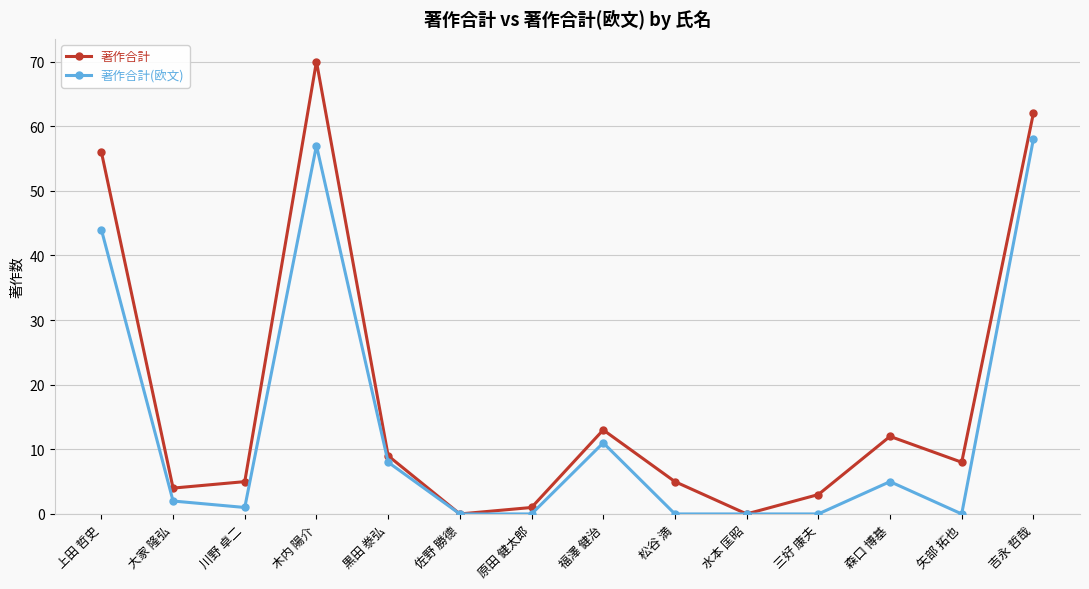

What is the greatest value displayed?

70